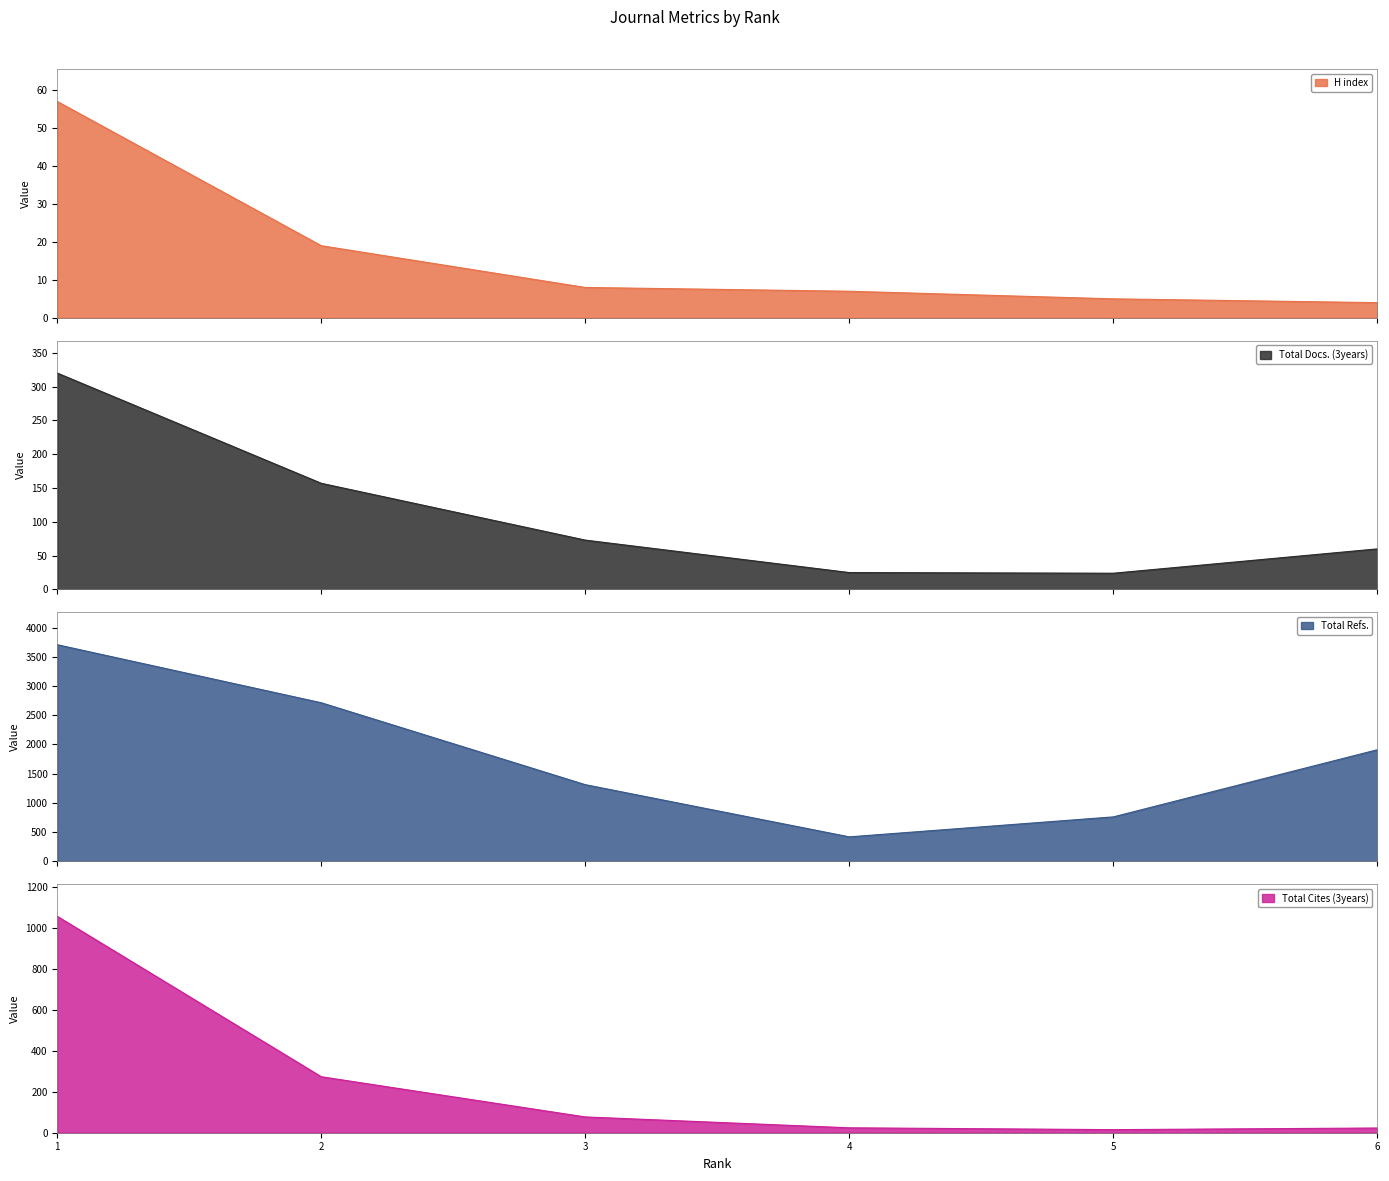

What is the difference between the highest and lowest values at 4?

408